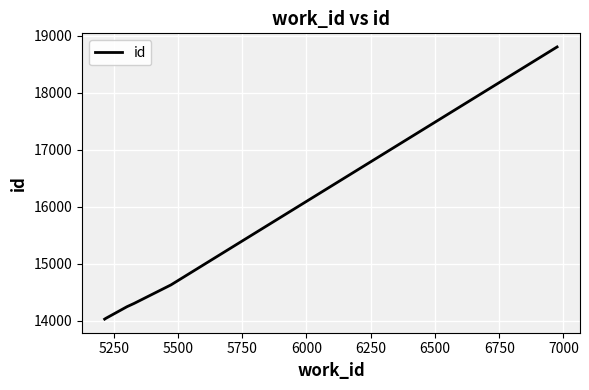

What is the maximum value shown in the chart?

18802